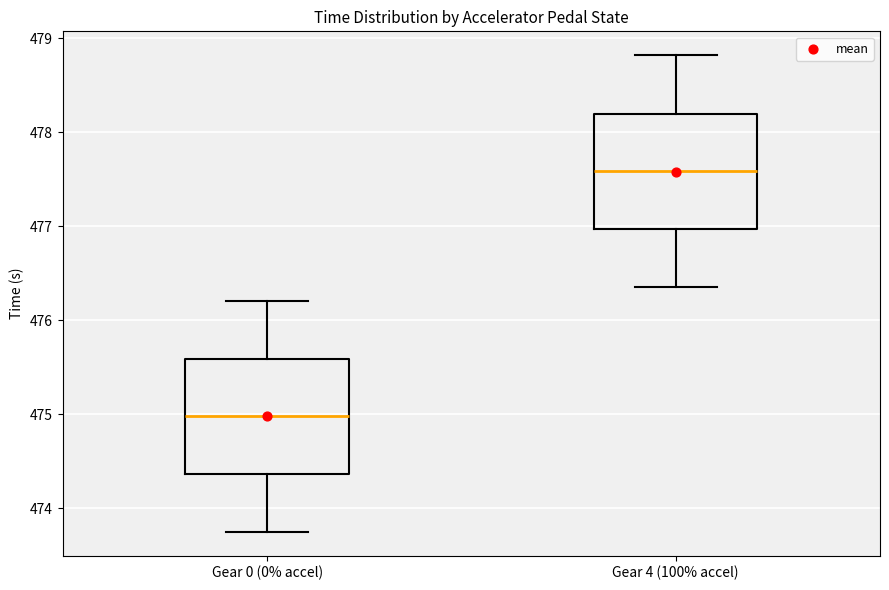

Where is the lower edge of the box for Gear 4 (100% accel) on the y-axis? The values are not printed on the chart, so give them approximately, as read against the axis.

477.0